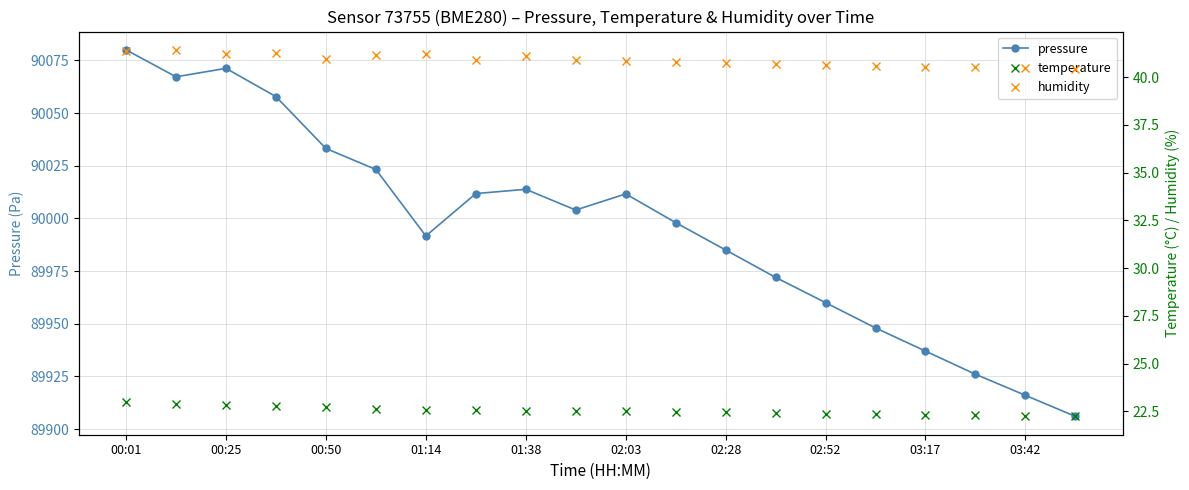

True or false: humidity and pressure intersect in this chart.

False